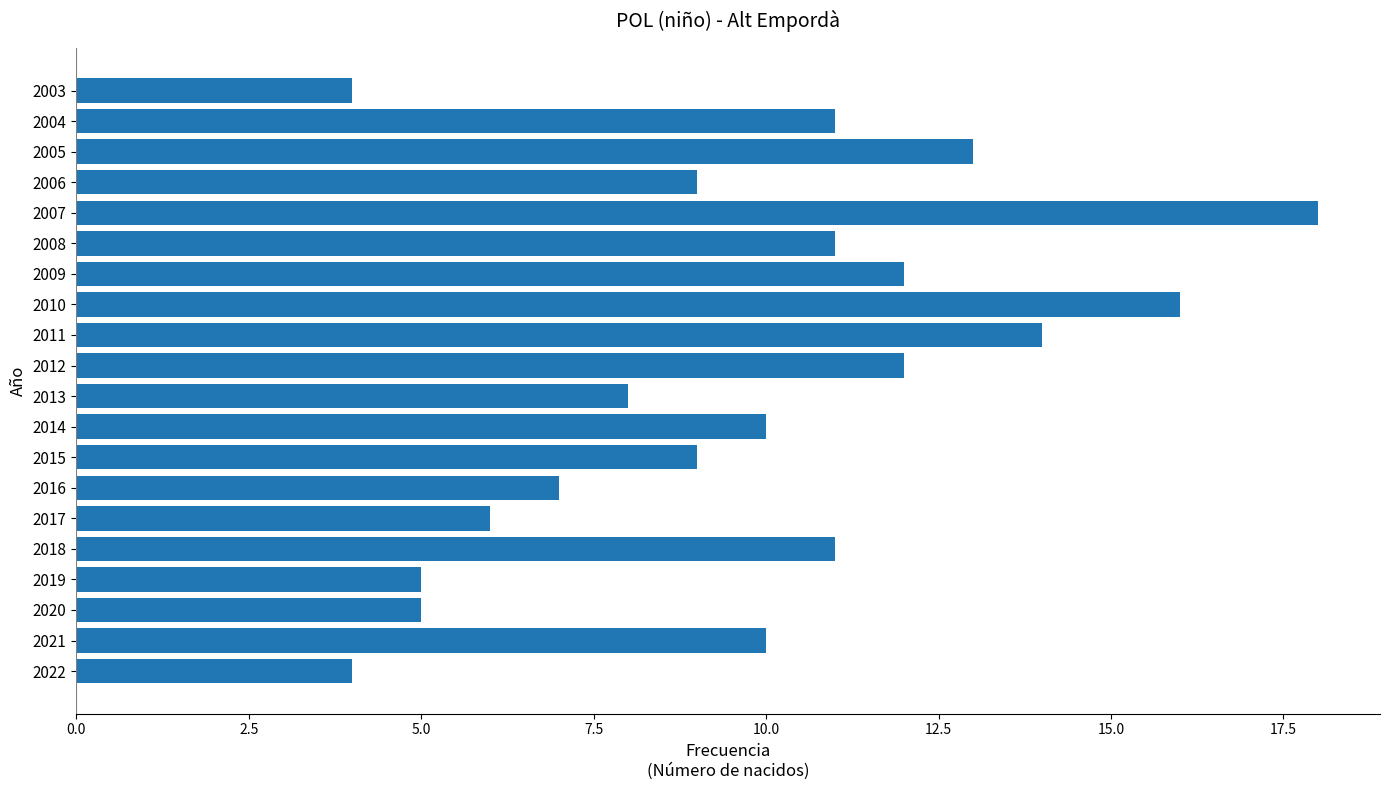

What is the minimum value shown in the chart?

4